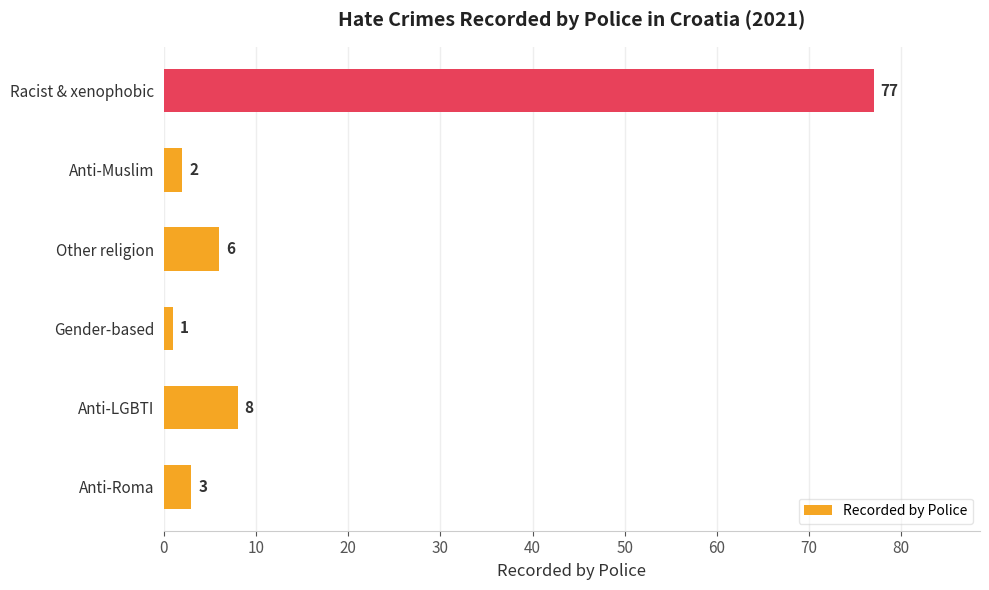

Reading bottom to top, what are all the values shown in this chart?

3	8	1	6	2	77